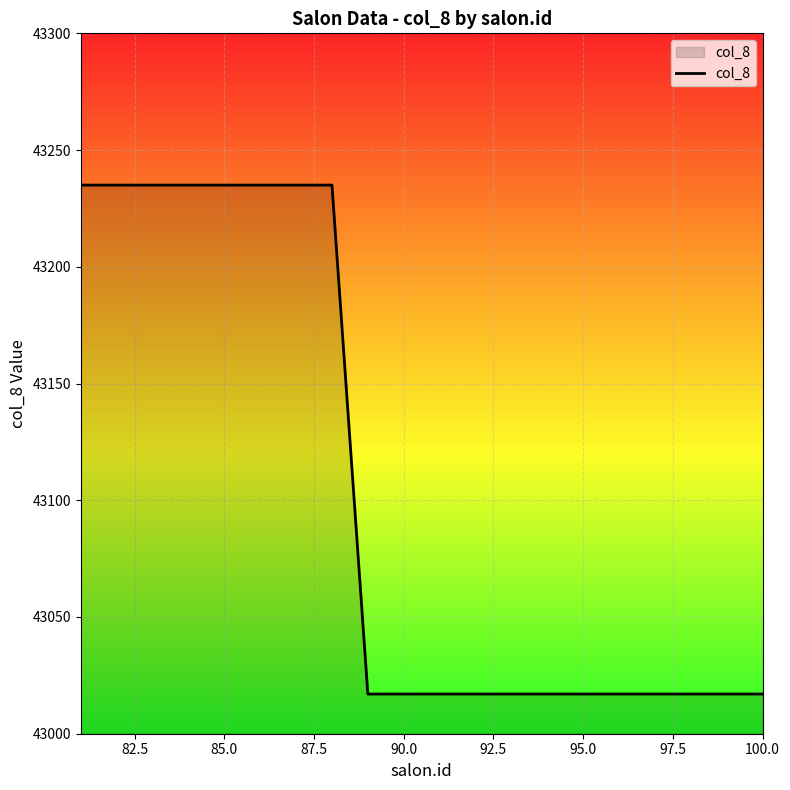

How many values are between 43017 and 43235?

20